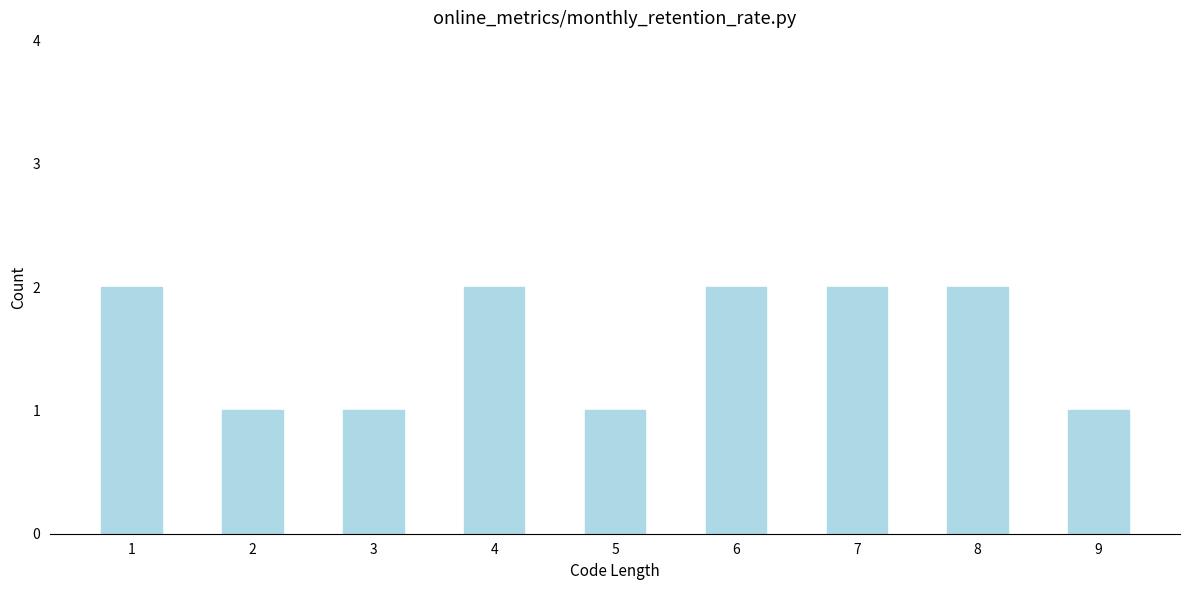

What is the value of the 5th bar from the left?

1